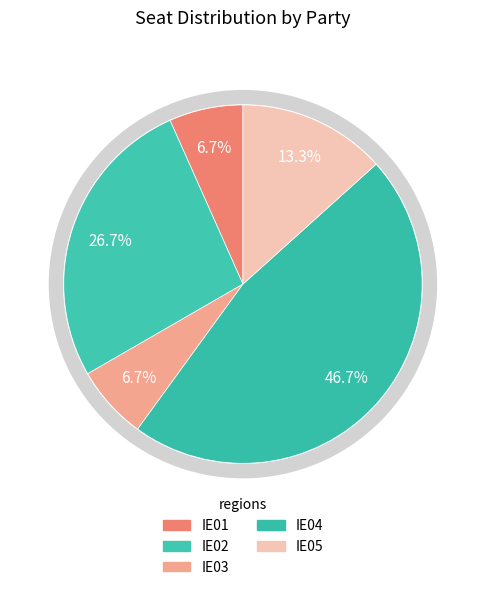

To the nearest percent, what percentage of the pie is IE03?

7%